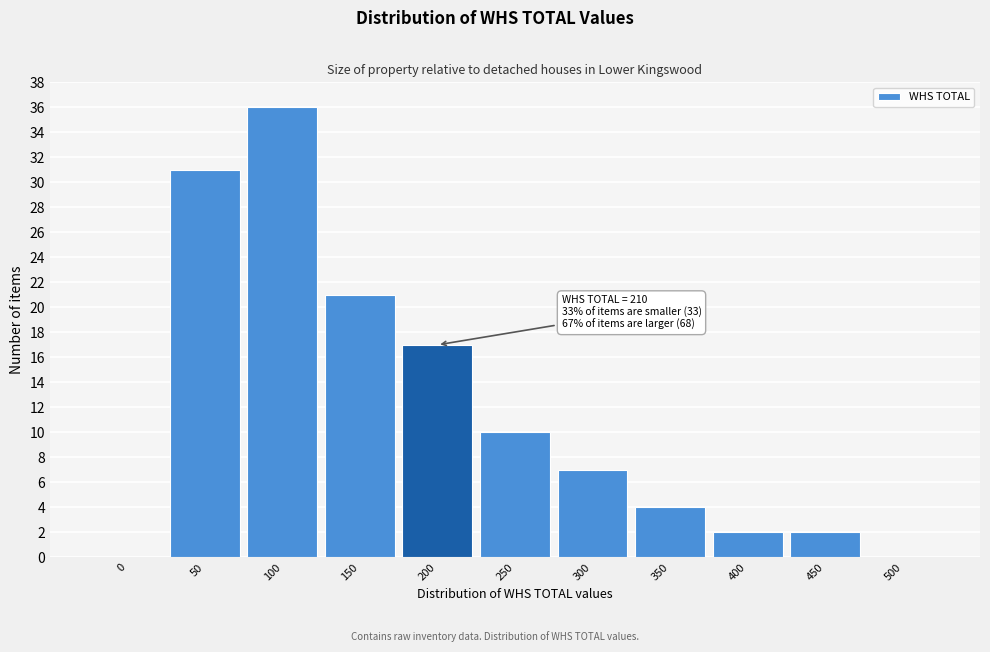

Reading left to right, transcribe all the data shown in this chart.

0=0	50=31	100=36	150=21	200=17	250=10	300=7	350=4	400=2	450=2	500=0